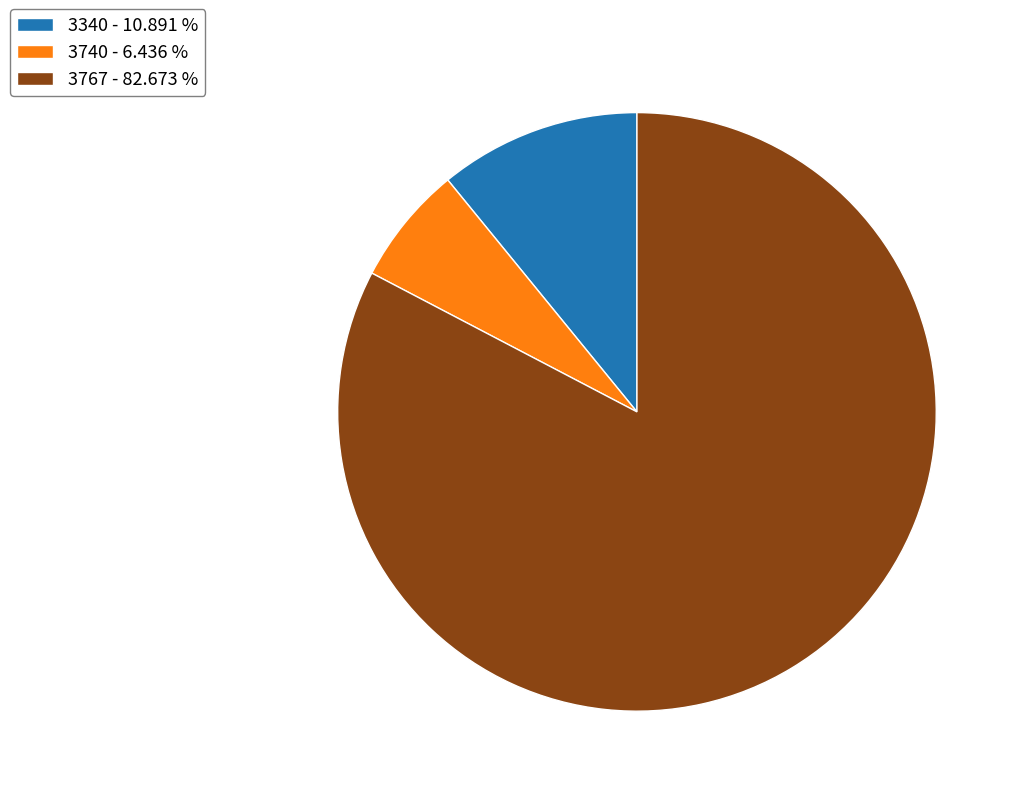

Rank the categories by value from lowest to highest.

3740, 3340, 3767